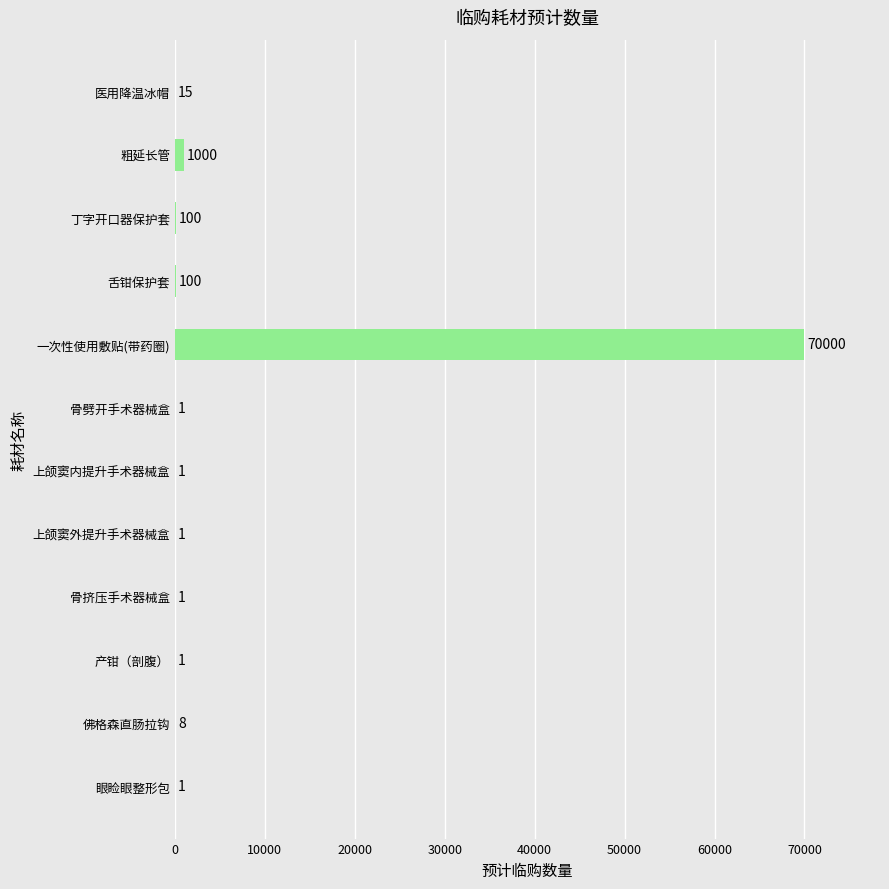

Are the bars horizontal?

Yes